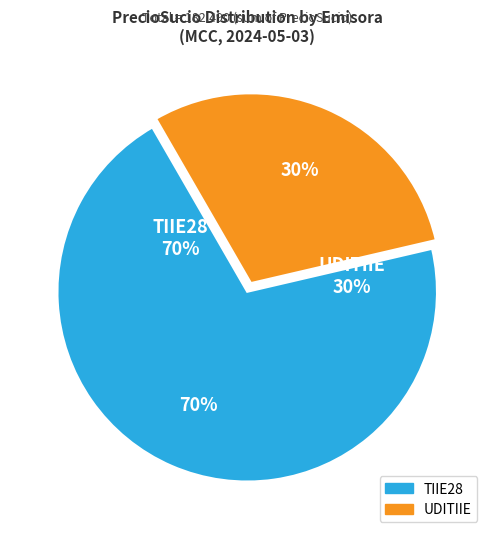

The 30Y slice represents 1% of the pie. True or false?

False